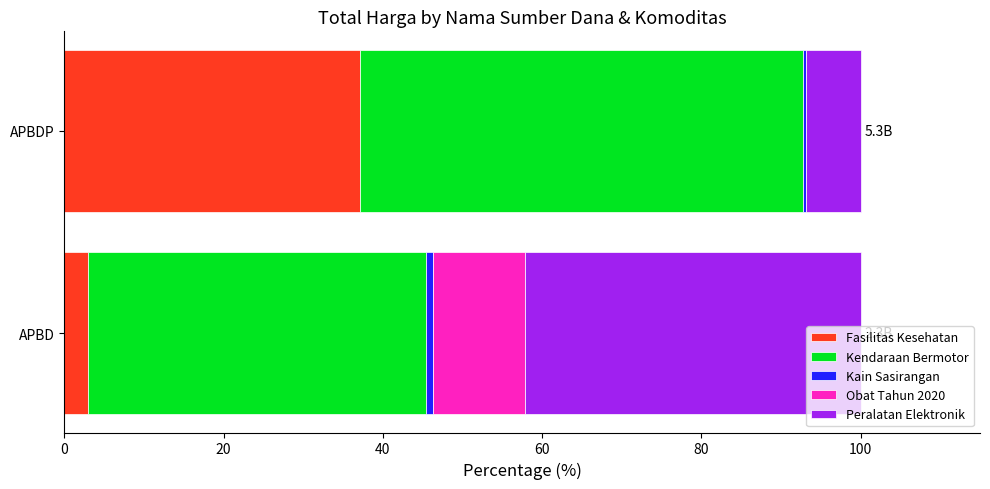

Where is Fasilitas Kesehatan nearest to the value 20?

APBD